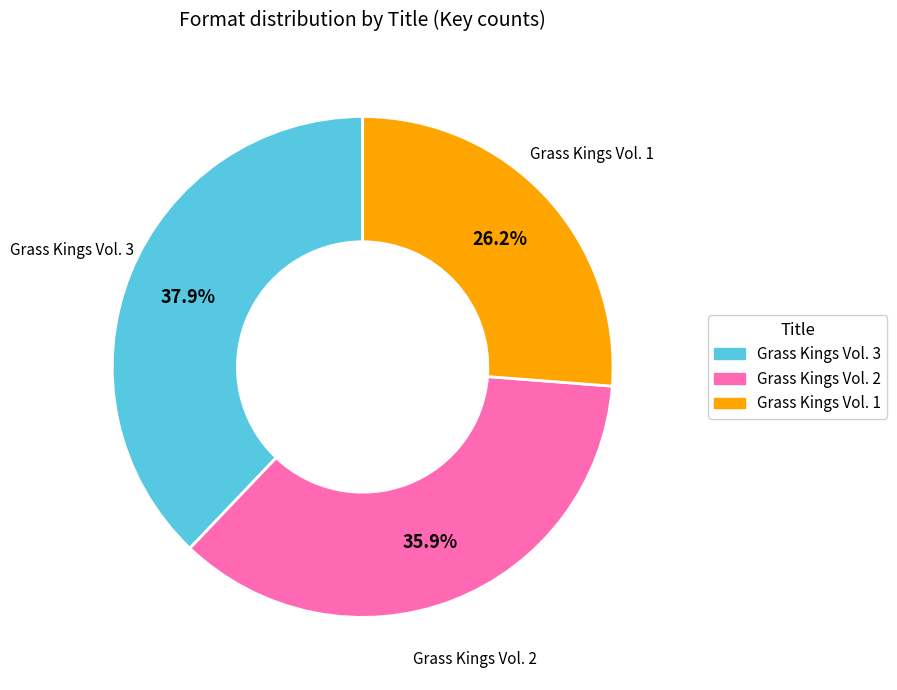

Rank the categories by value from highest to lowest.

Grass Kings Vol. 3, Grass Kings Vol. 2, Grass Kings Vol. 1